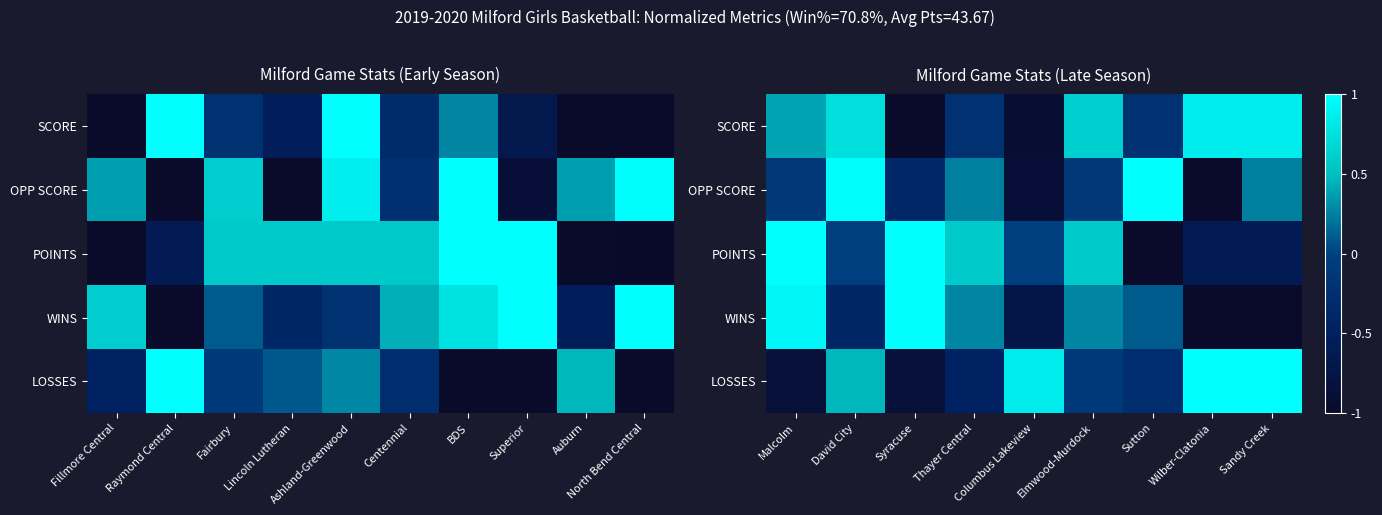

What is the difference between the second highest and minimum values in the POINTS series?

2.0